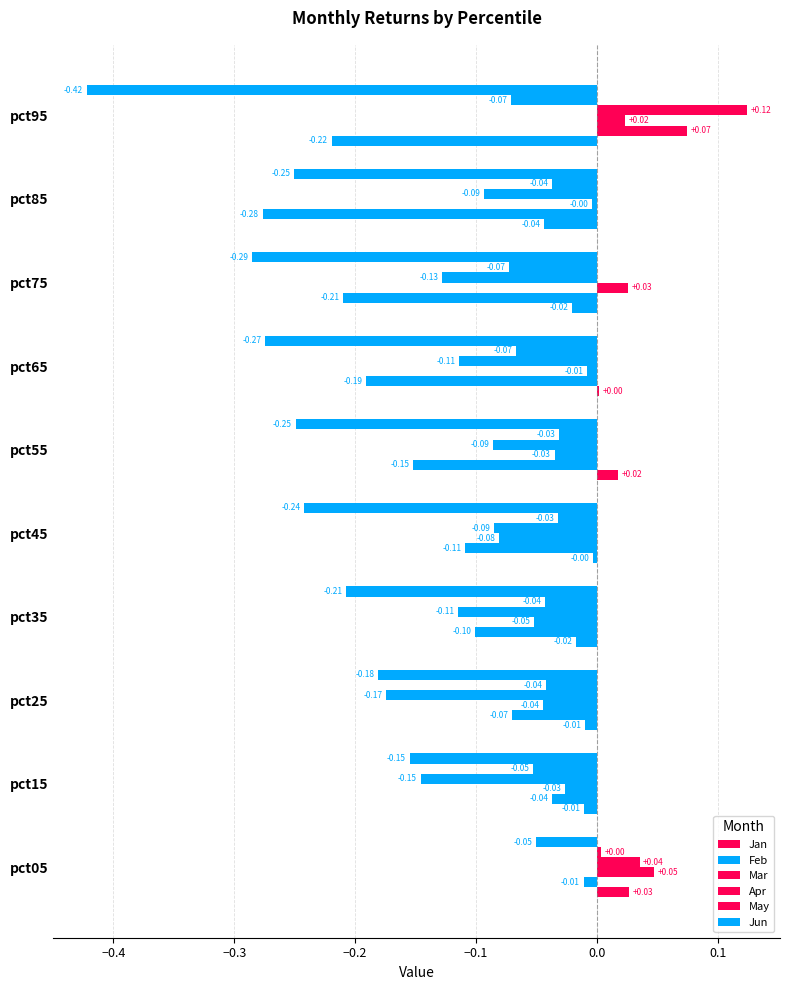

How many values in Feb are above zero?

1